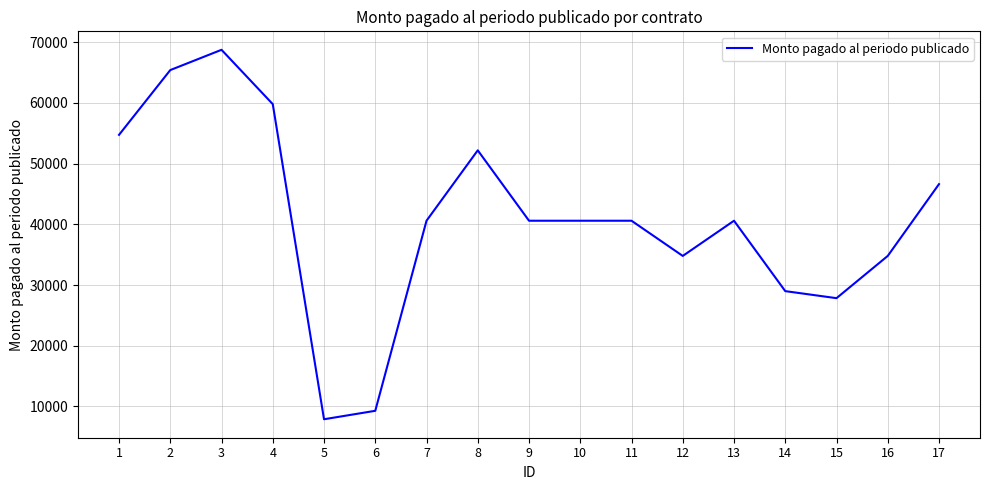

What is the change in value from 1 to 17?

-8120.0